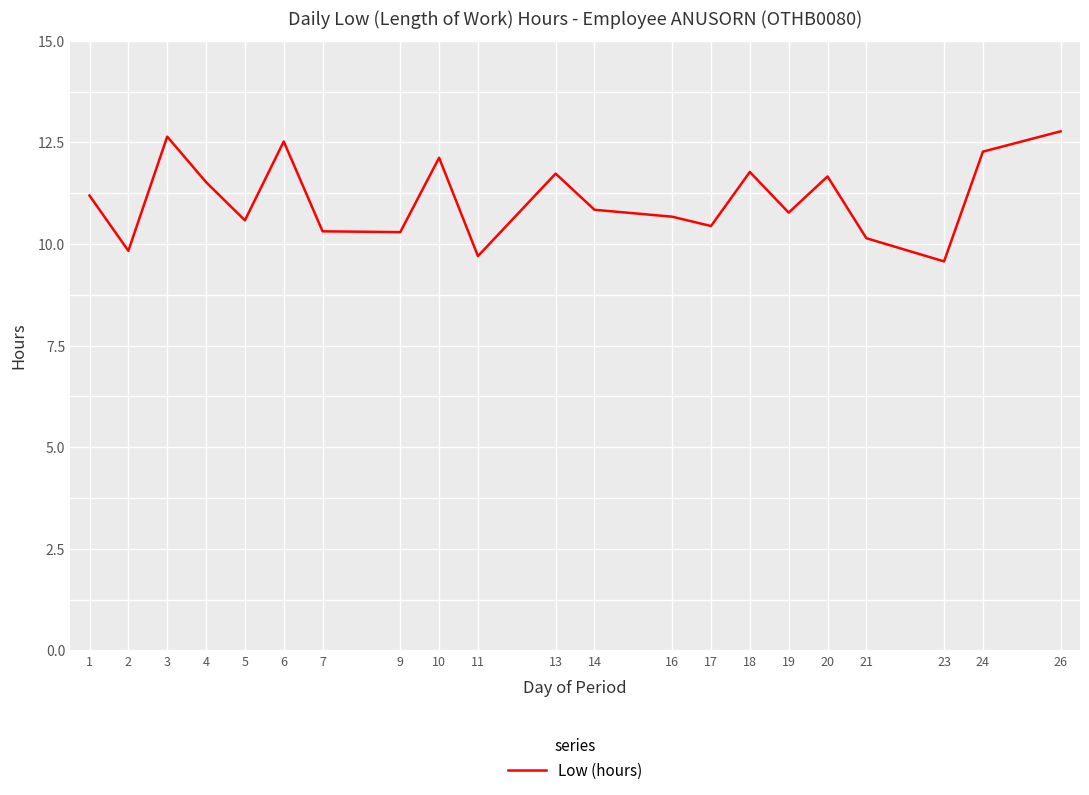

What is the change in value from 7 to 13?

+1.4